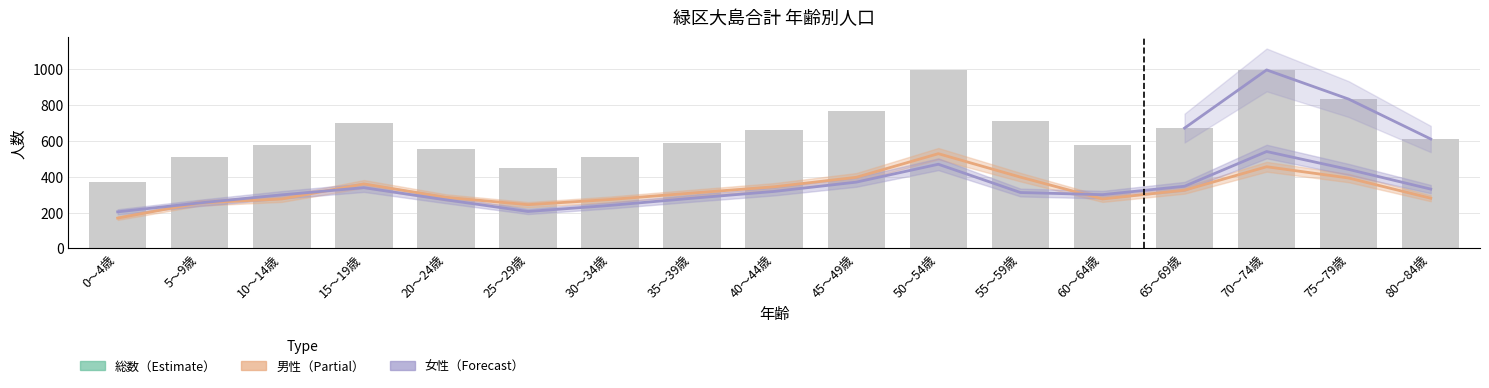

Where is 男性 nearest to the value 349?

40～44歳